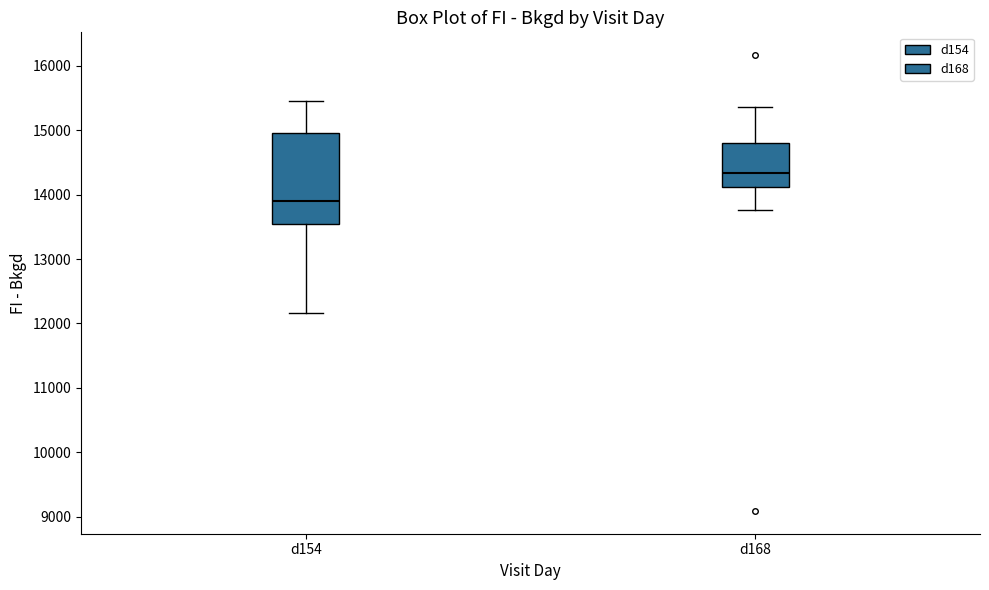

Reading left to right, transcribe this box plot: for each box, give where its median line is, the range the box spans, and where its two whiskers end, as read against the y-axis. The values are not printed on the chart, so give them approximately, as read against the axis.

d154: median 13900, box 13500 to 15000, whiskers 12200 to 15500
d168: median 14300, box 14100 to 14800, whiskers 13800 to 15400